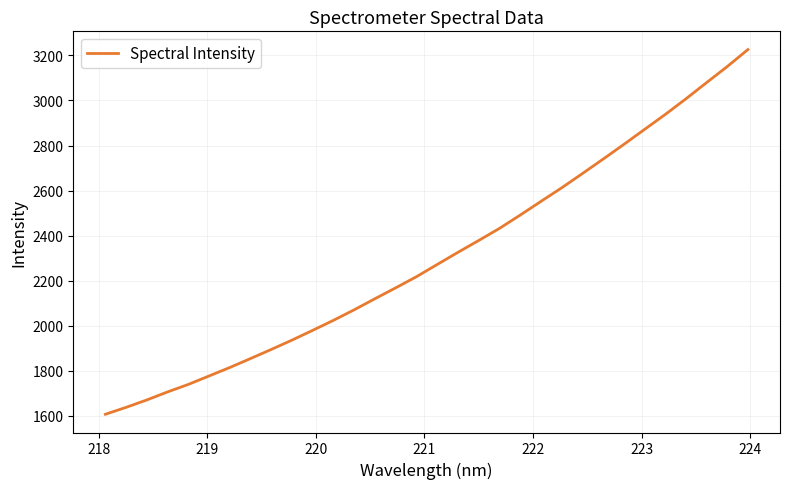

What is the smallest value displayed?

1606.0